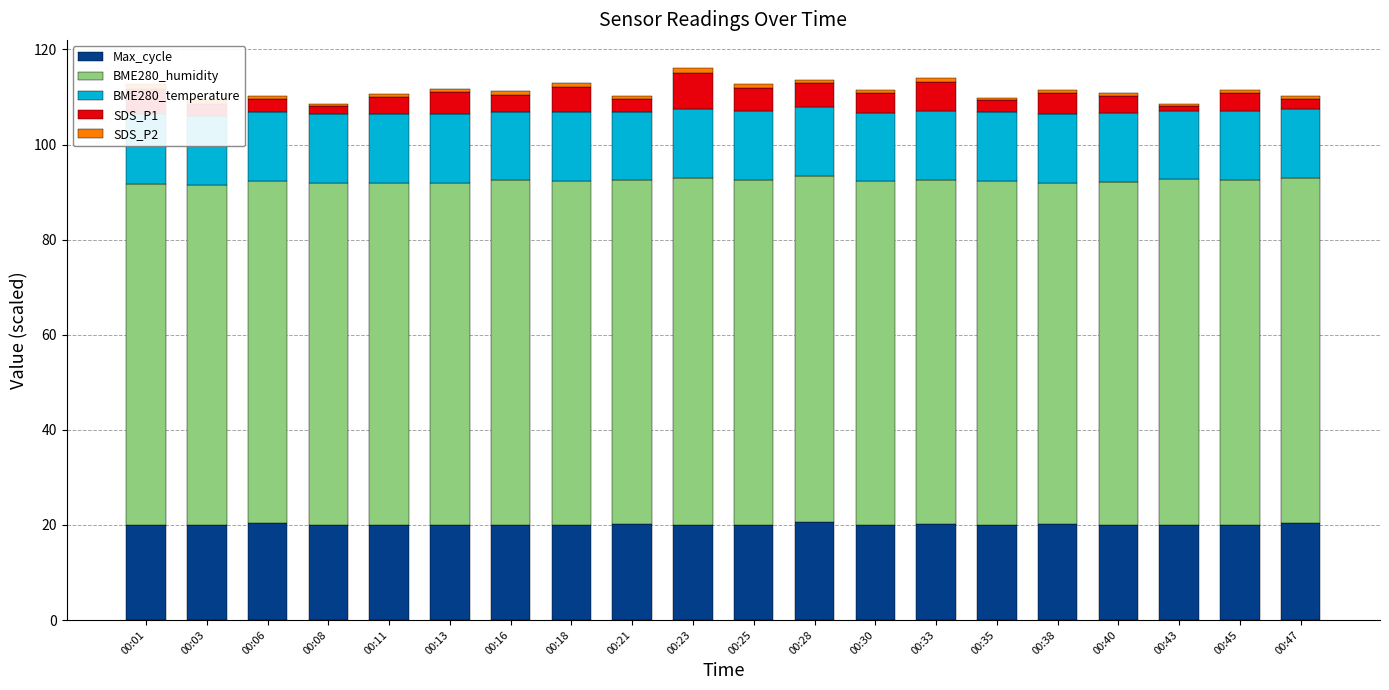

Count the BME280_temperature values in the range 14 to 15.

20